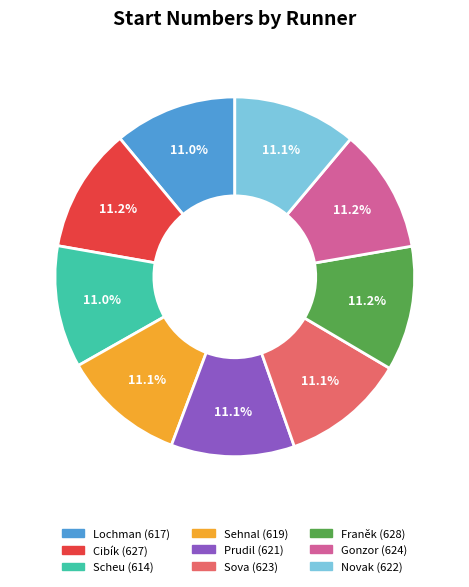

How many segments does this pie chart have?

9